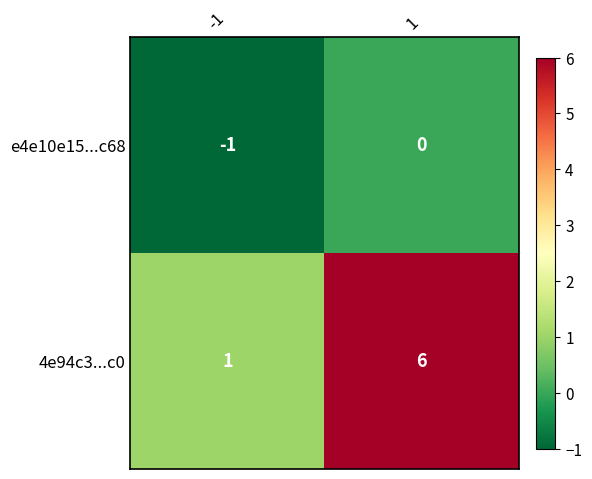

What is the sum of the 4e94c3...c0 values at 1 and -1?

7